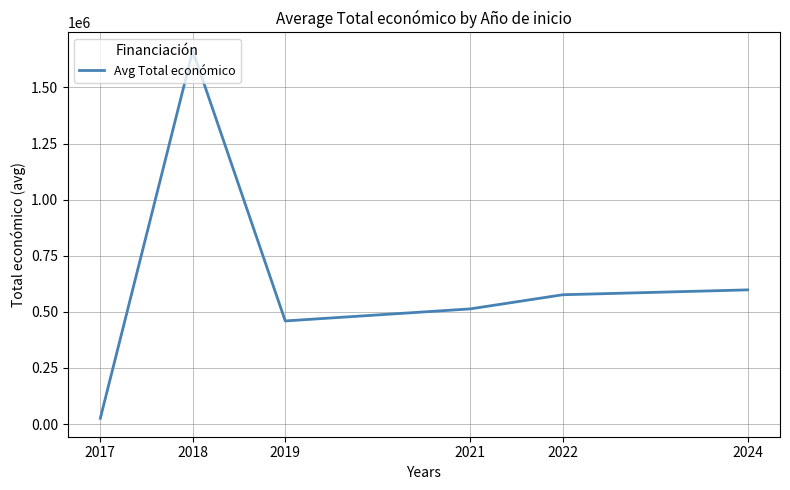

True or false: the data shows 513192.0 at 2021.

True